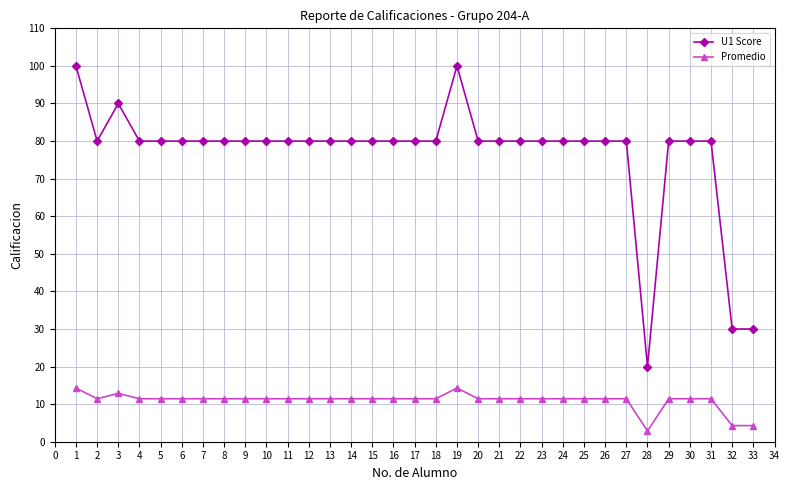

What is the highest value of the U1 Score series?

100.0